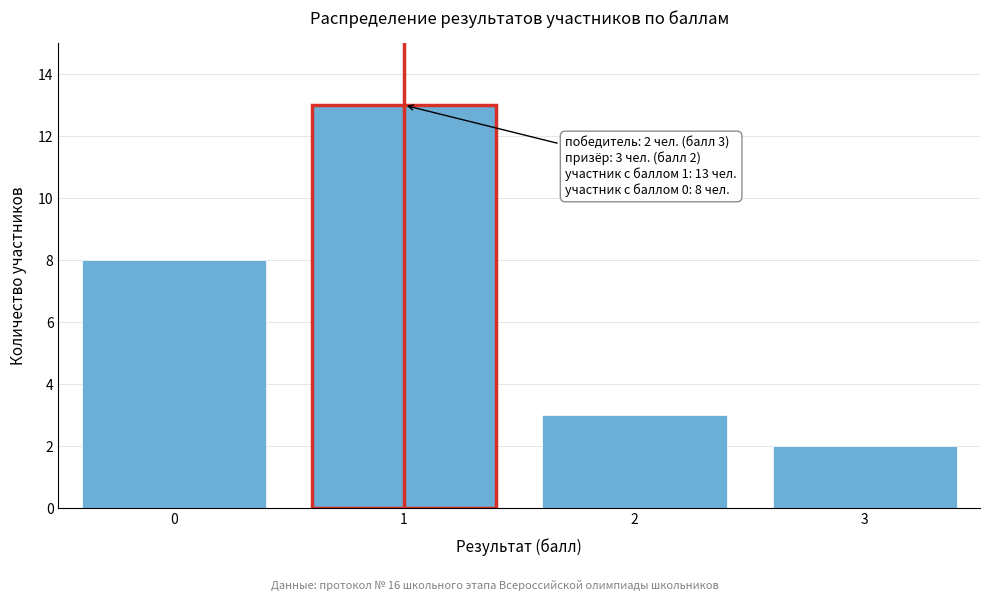

Reading left to right, transcribe all the data shown in this chart.

0=8	1=13	2=3	3=2